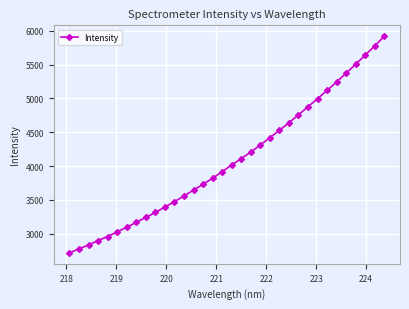

What is the value of the 1st point from the left?

2717.6